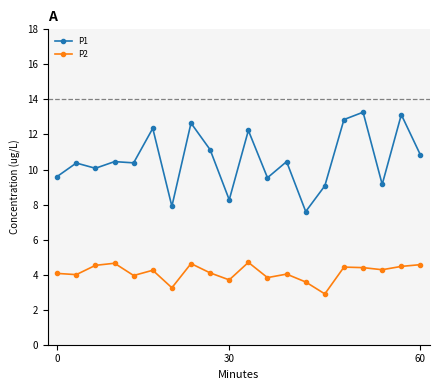

True or false: P1 has more than 0 points higher than both neighbors.

True